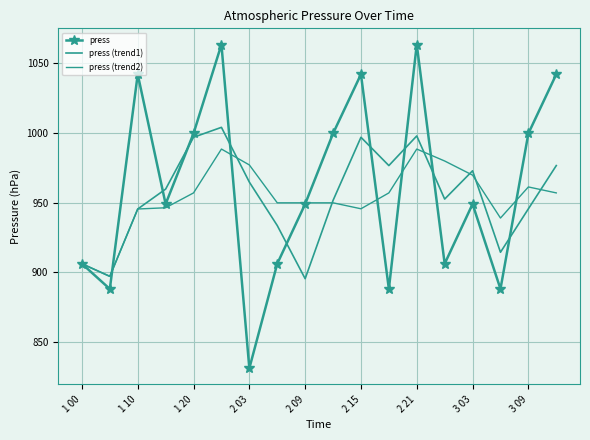

True or false: press (trend2) and press intersect in this chart.

True